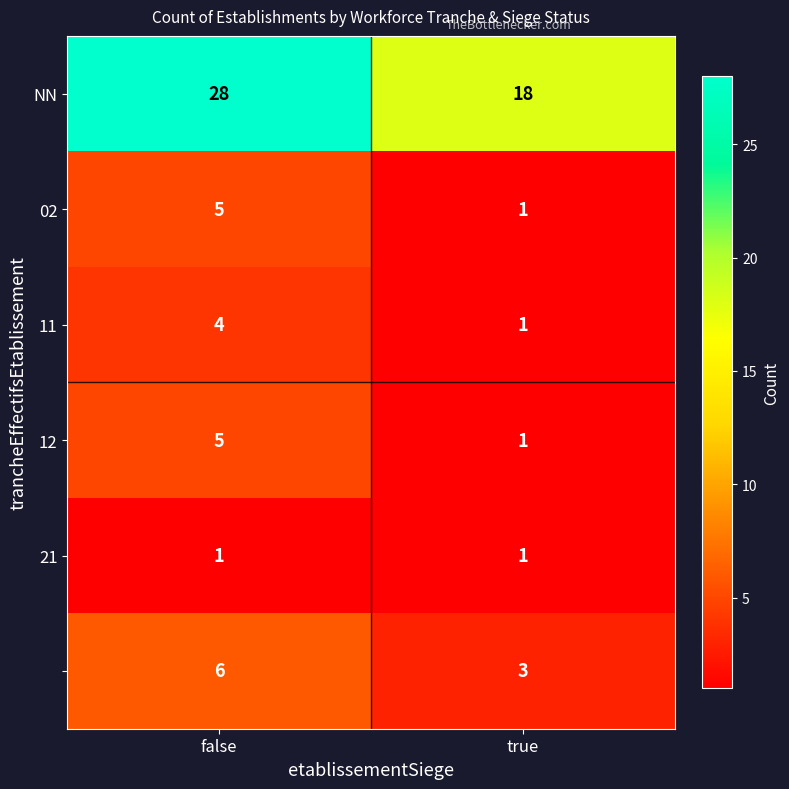

Which category has the highest value across all series?

false